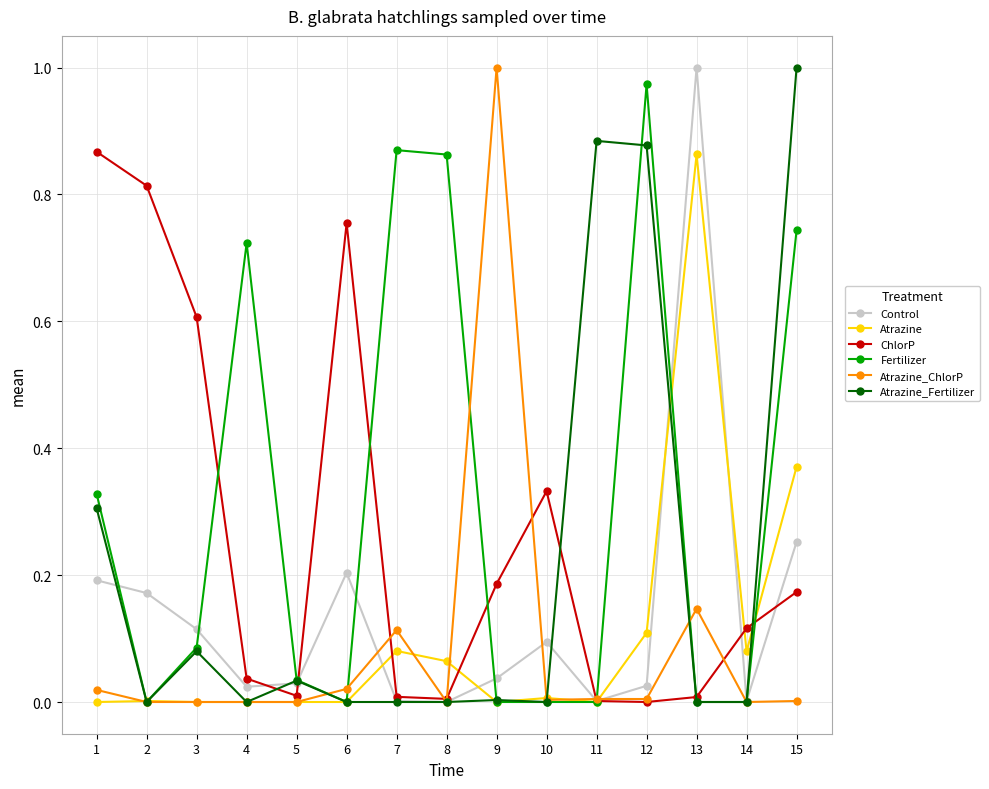

Which category has the highest value in the Fertilizer series?

12